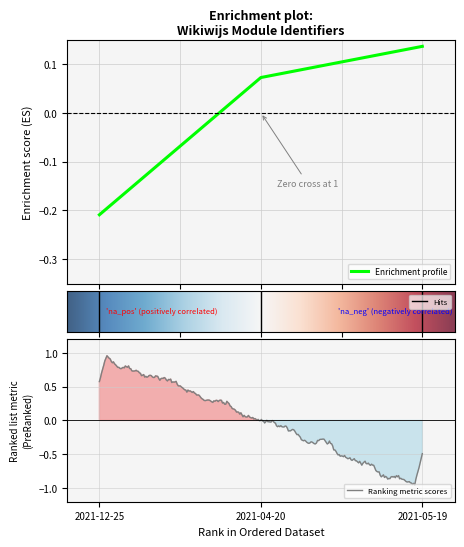

The value at 2021-04-20 is 0.1. True or false?

True